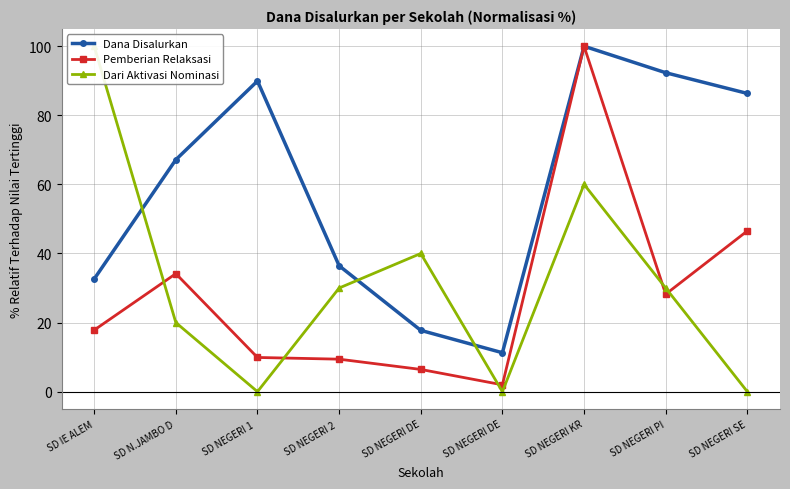

How many interior local peaks does the Pemberian Relaksasi series have?

2